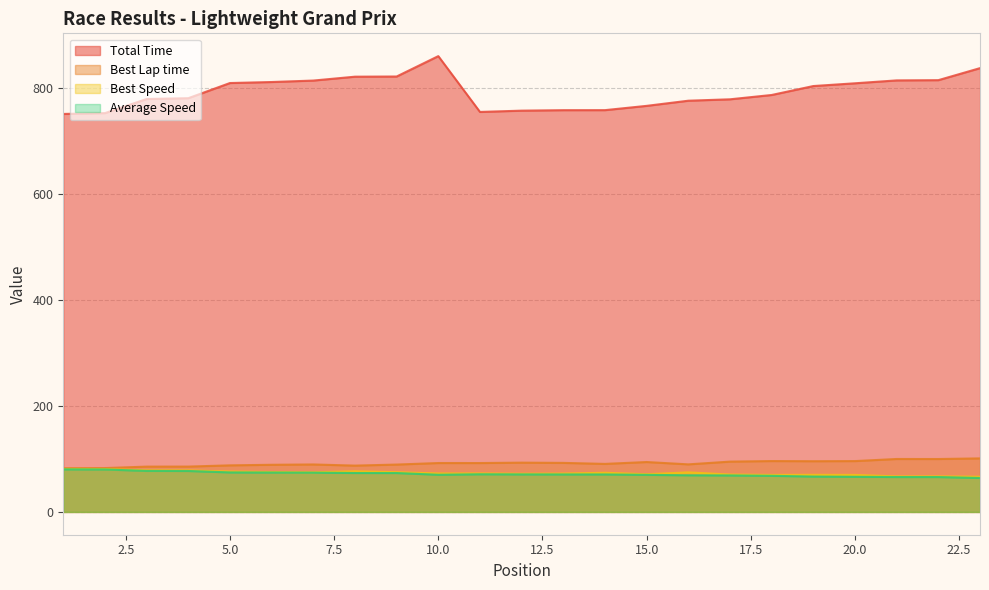

True or false: Best Lap time and Best Speed intersect in this chart.

False